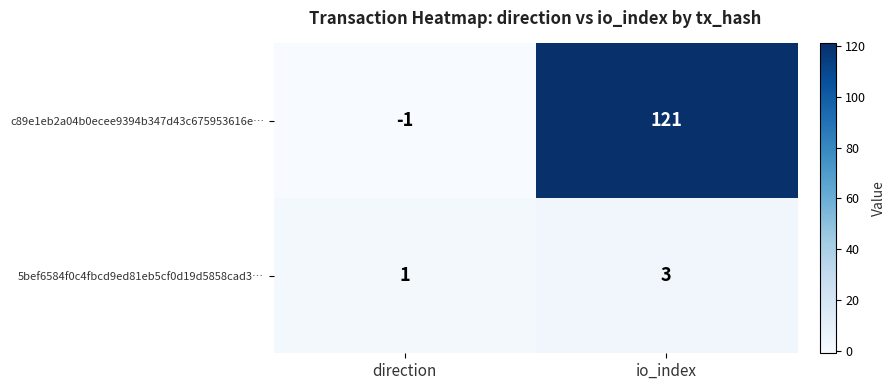

Reading left to right, transcribe all the data shown in this chart.

c89e1eb2a04b0ecee9394b347d43c675953616e…: -1	121
5bef6584f0c4fbcd9ed81eb5cf0d19d5858cad3…: 1	3